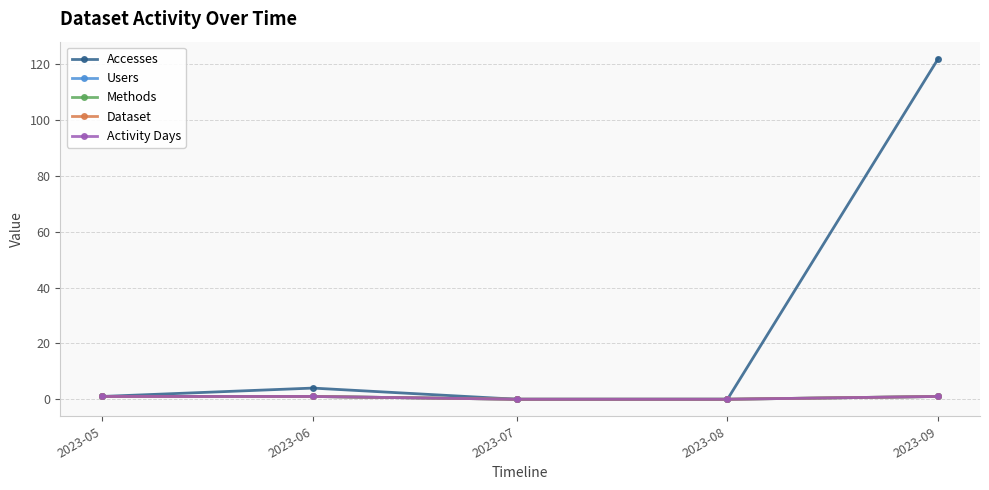

Is this an area chart (filled region under the line)?

No